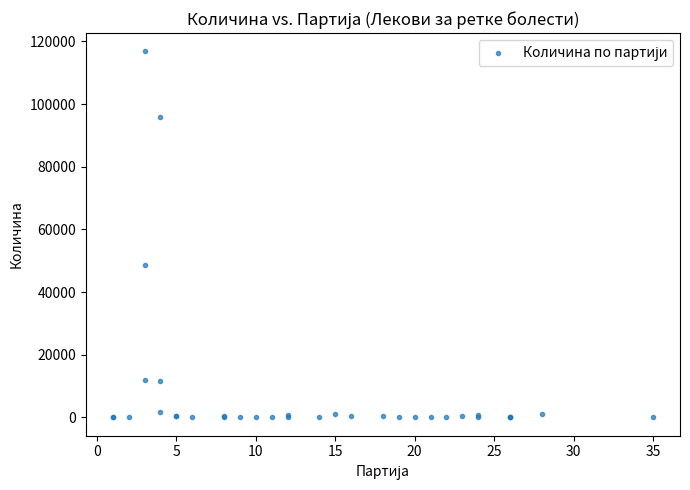

What Y value in the scatter plot is closest to 58401?

48800